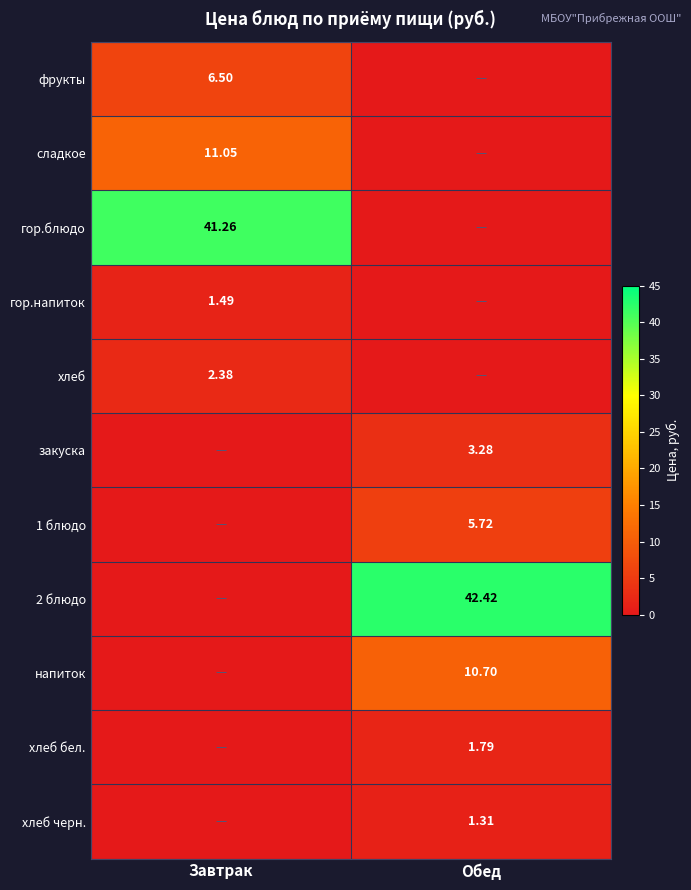

What is the difference between the сладкое values at Завтрак and Обед?

11.1